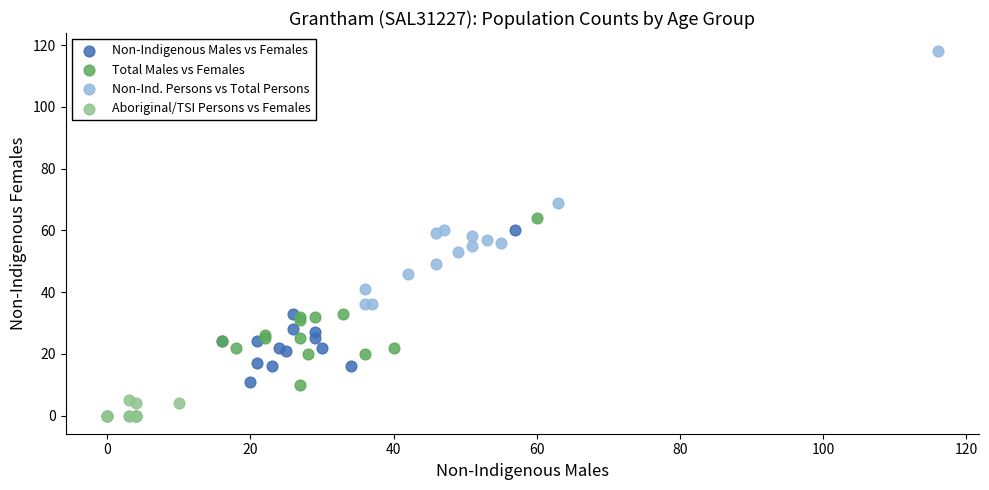

Which series contains the highest Y value?

Non-Ind. Persons vs Total Persons